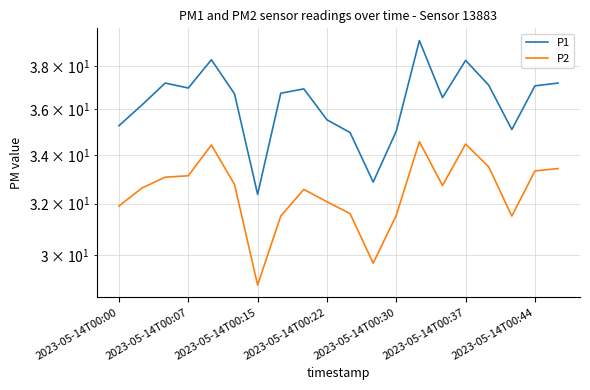

What is the total value across all series at 19?

70.6